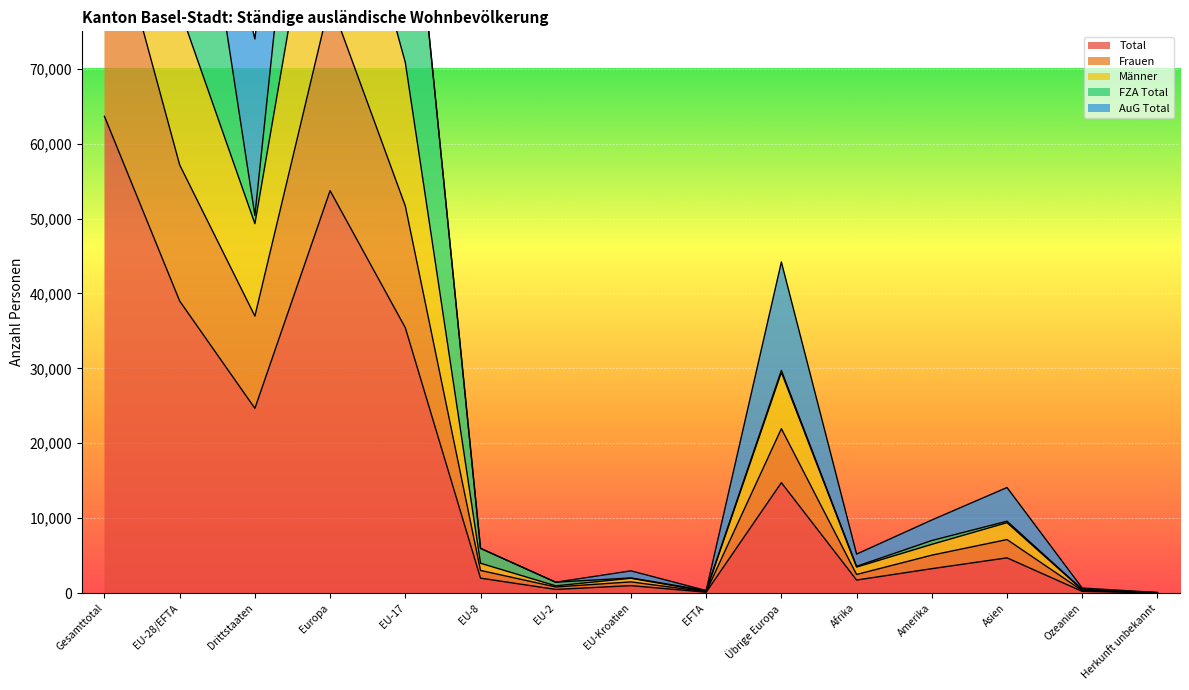

Which category has the lowest value in the Männer series?

Herkunft unbekannt